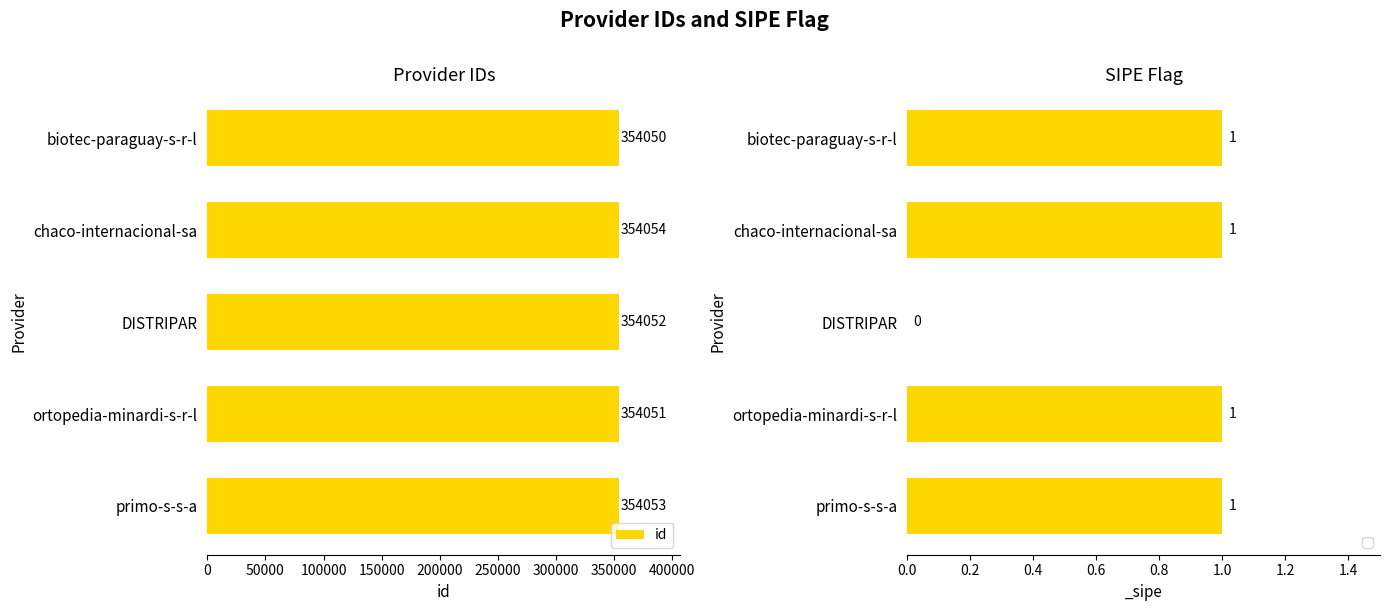

What is the difference between the maximum and minimum values?

4